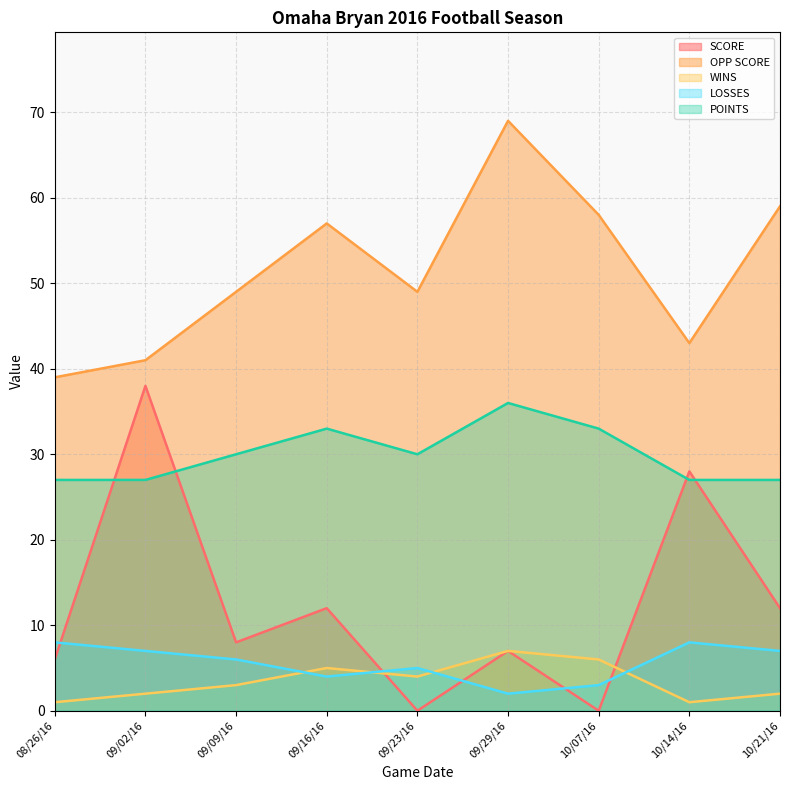

Which has a higher value, 09/09/16 or 10/21/16?

10/21/16